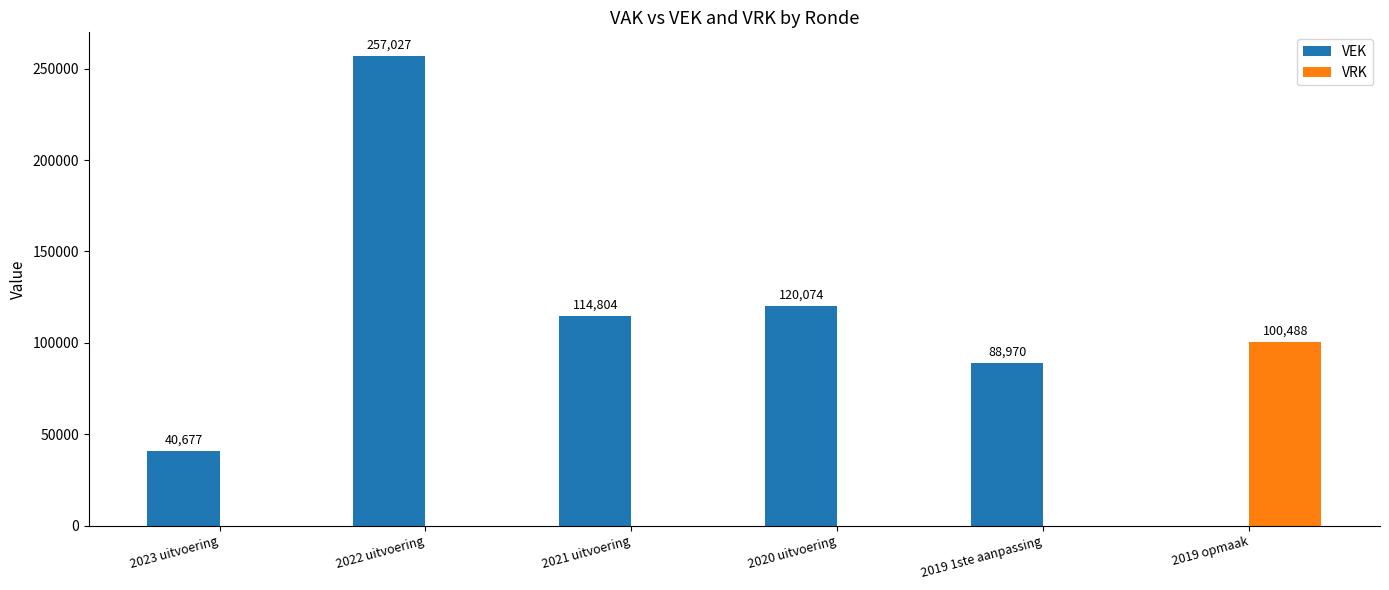

At which label does VEK first exceed 114804?

2022 uitvoering